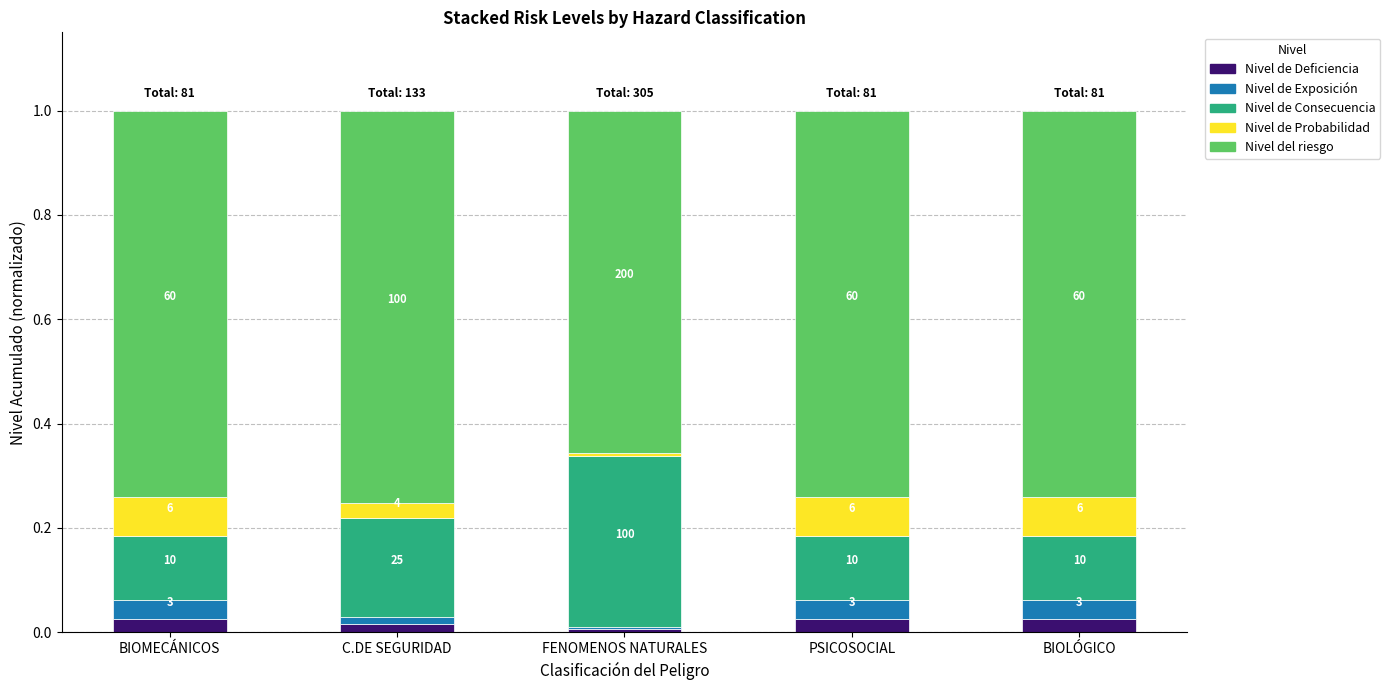

The Nivel del riesgo series shows 1.0 at FENOMENOS NATURALES. True or false?

False